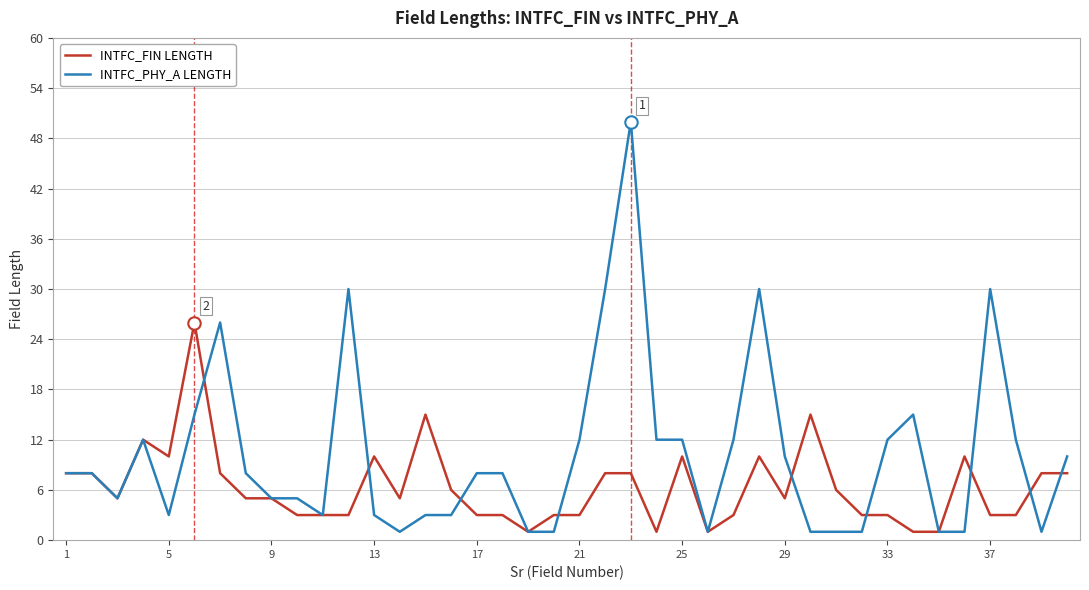

Which series has the largest total across all categories?

INTFC_PHY_A LENGTH